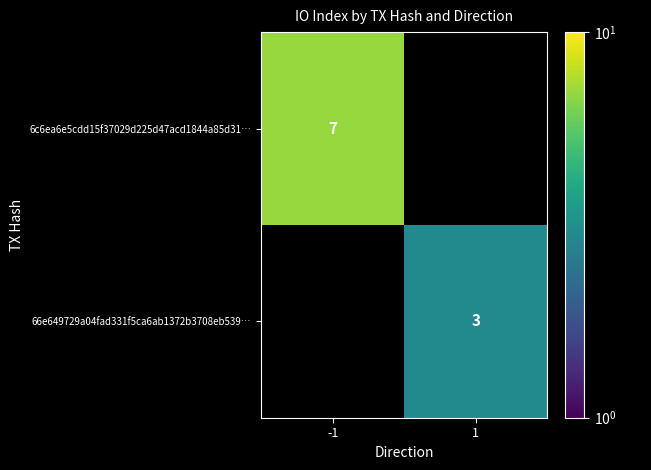

At how many categories does at least one series exceed 2?

2